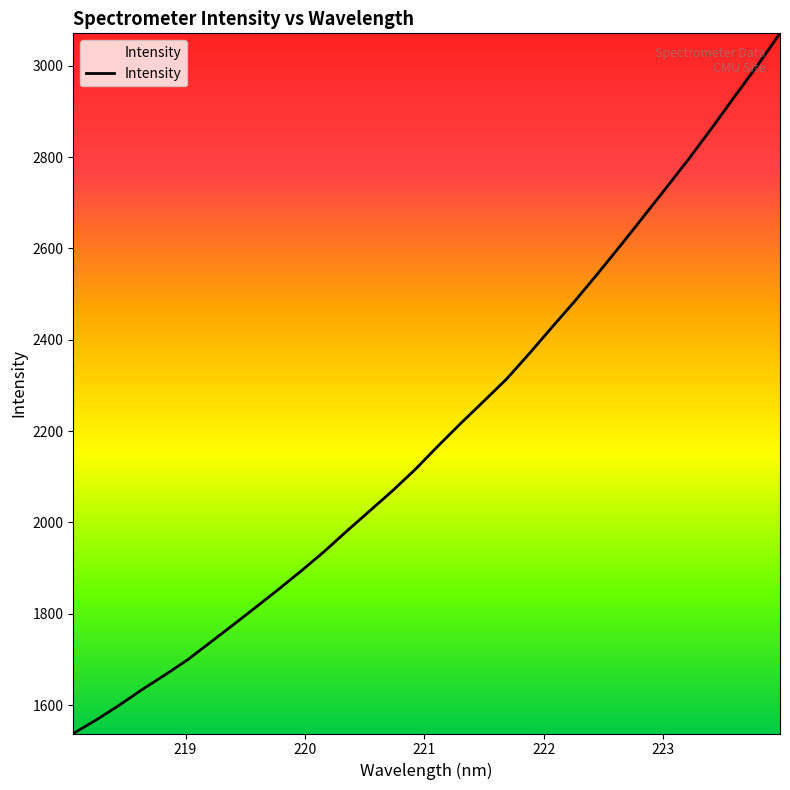

What is the minimum value shown in the chart?

1538.0